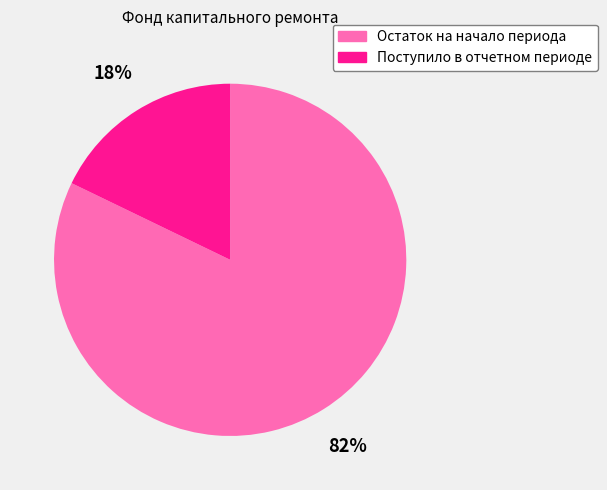

Does any single category account for the majority?

Yes